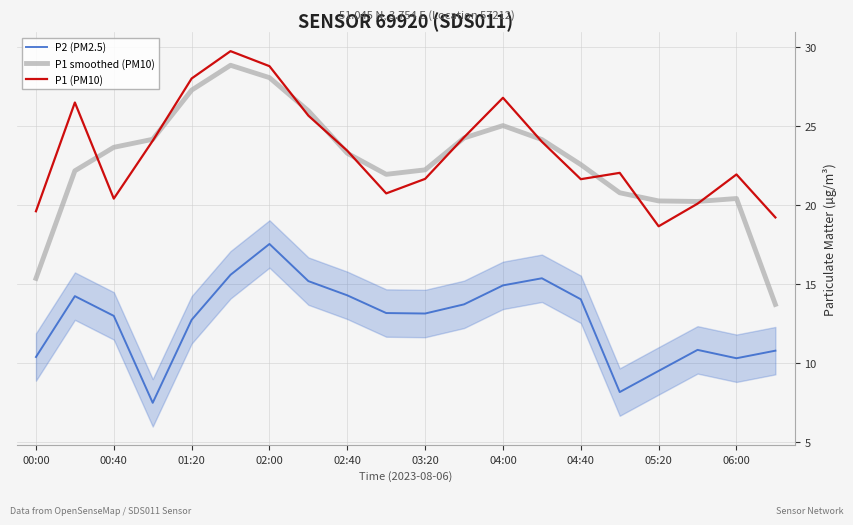

What is the lowest value of the P1 smoothed (PM10) series?

13.7